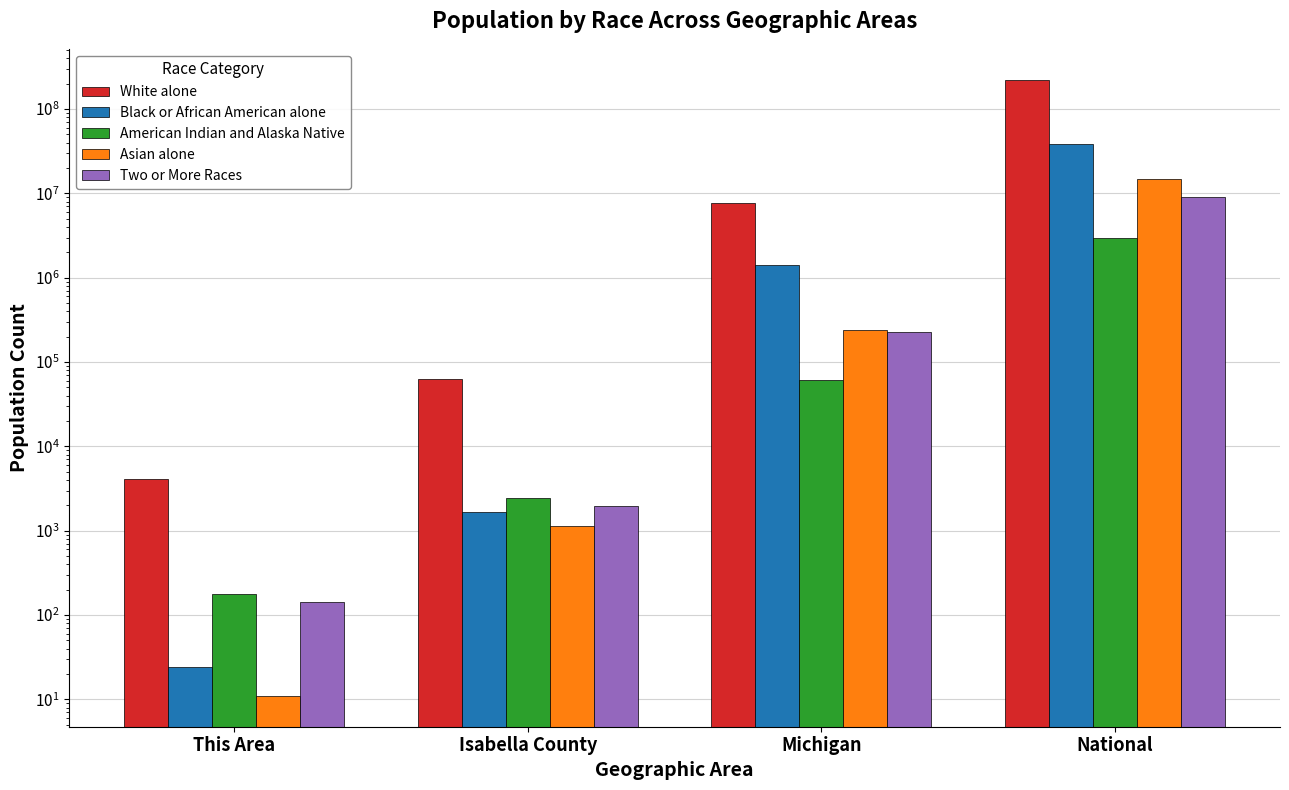

The value of White alone at Isabella County is 108842. True or false?

False